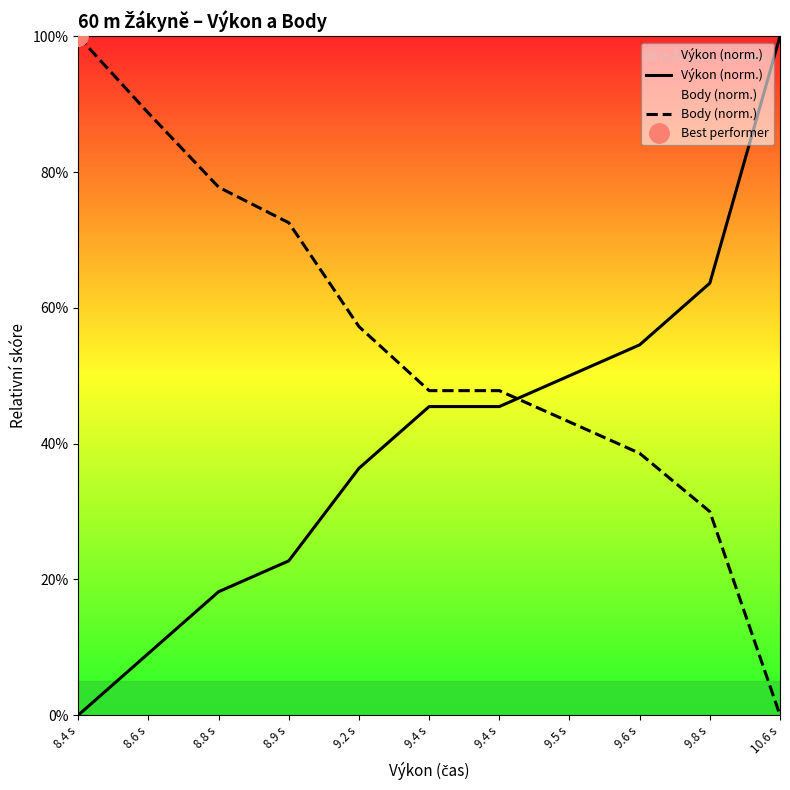

How many times do Body (norm.) and Výkon (norm.) cross each other?

1